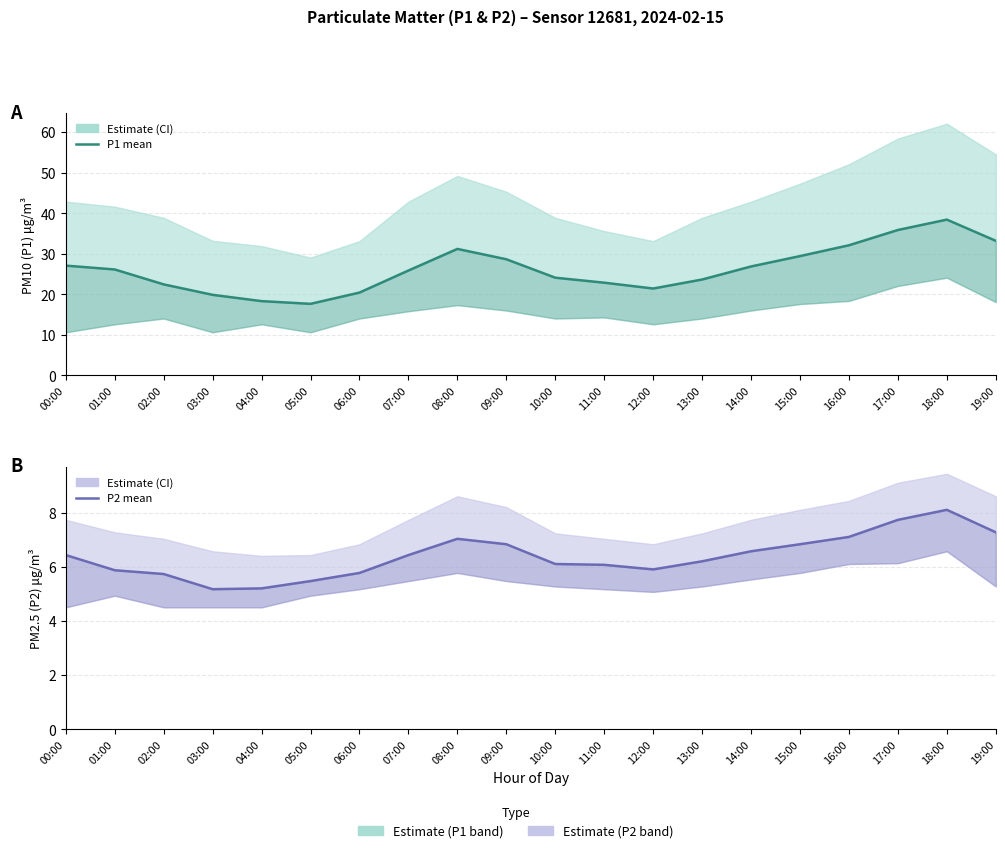

At 08:00, list the series in order from largest to smallest.

P1, P2